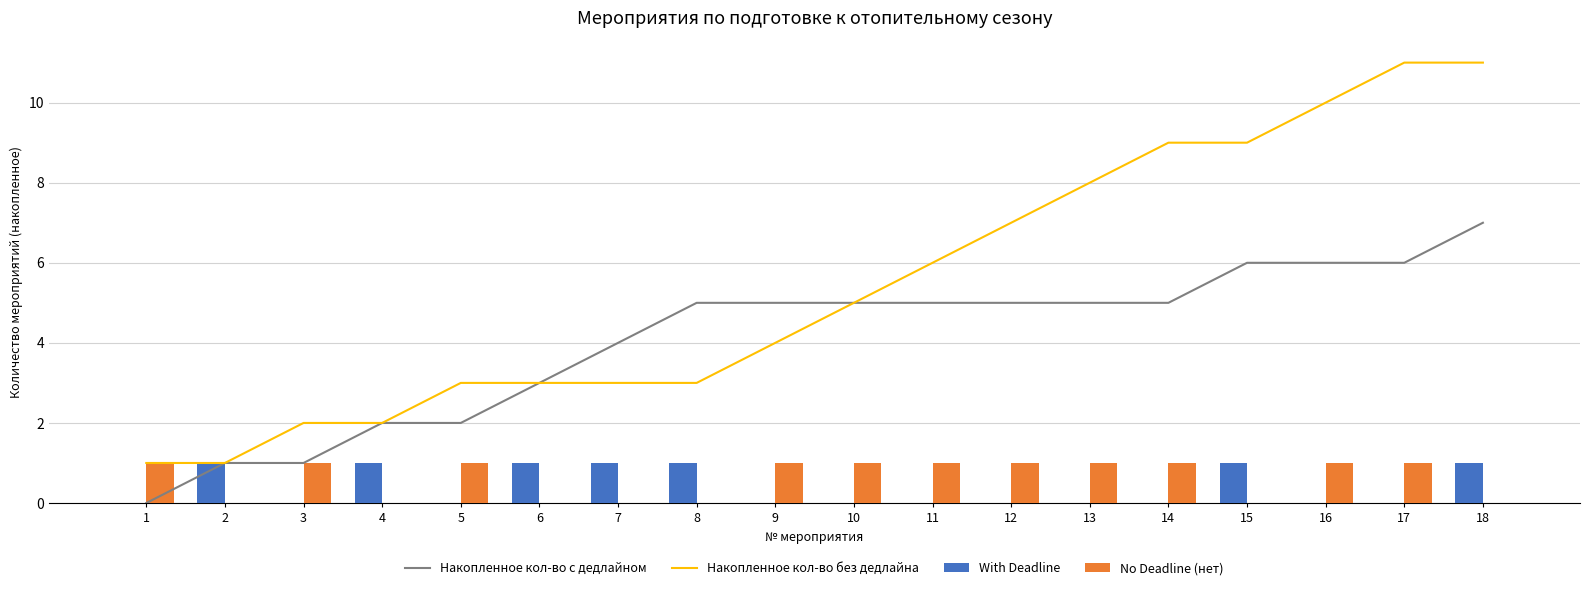

What is the difference between the maximum and minimum values in the With Deadline series?

1